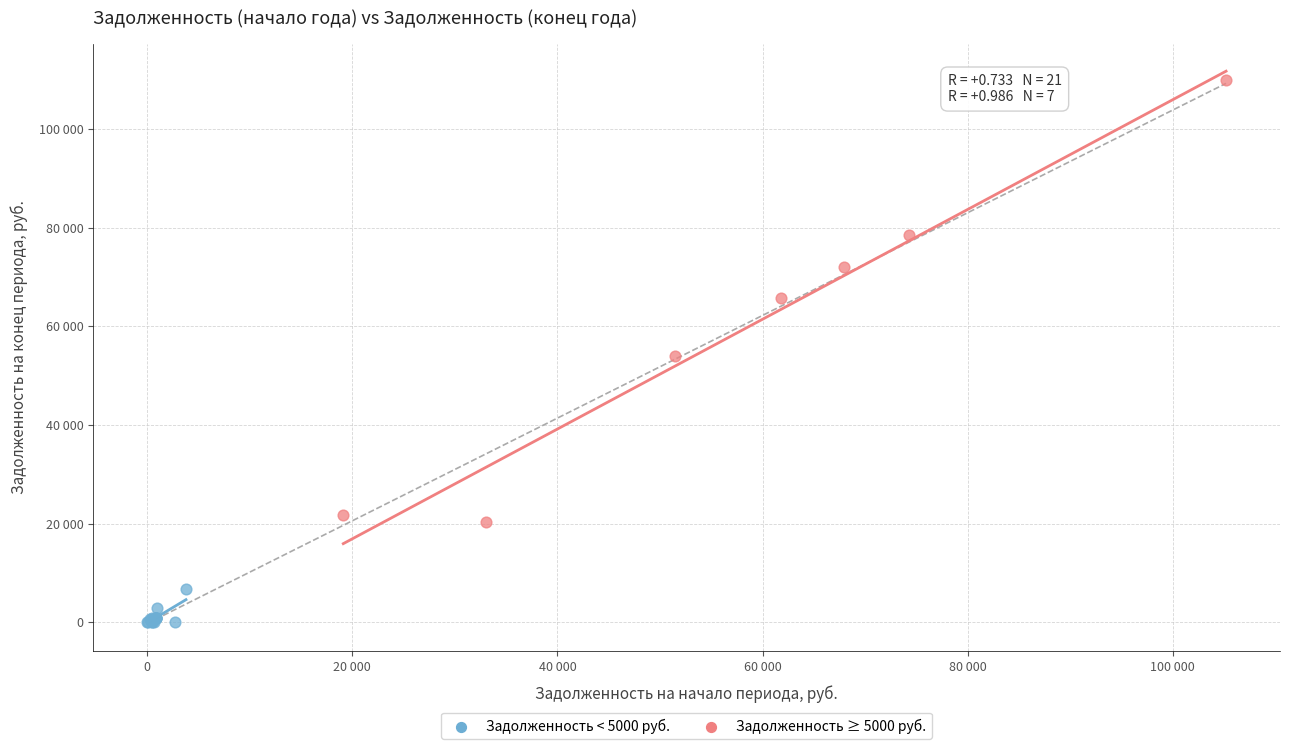

What are all the series names shown in the legend?

Задолженность < 5000 руб., Задолженность ≥ 5000 руб.